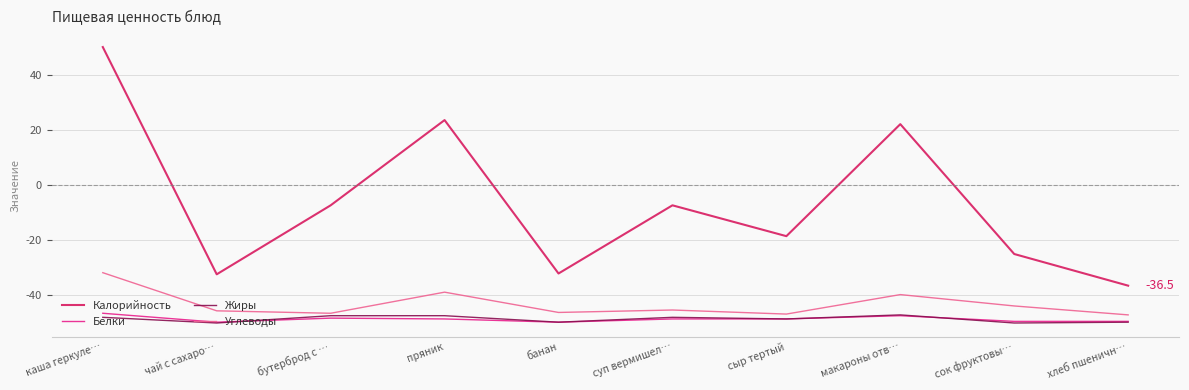

Which series has the largest total across all categories?

Калорийность